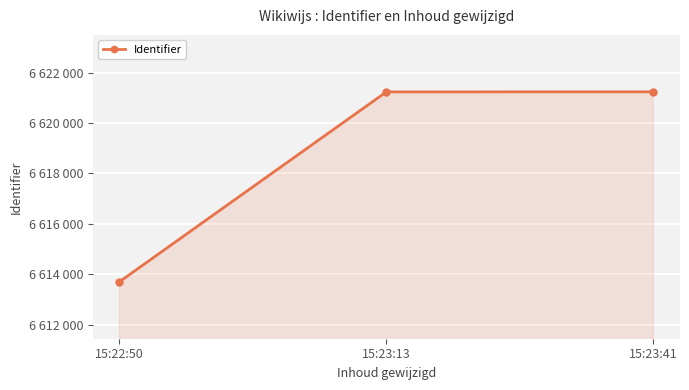

What is the change in value from 15:22:50 to 15:23:13?

+7533